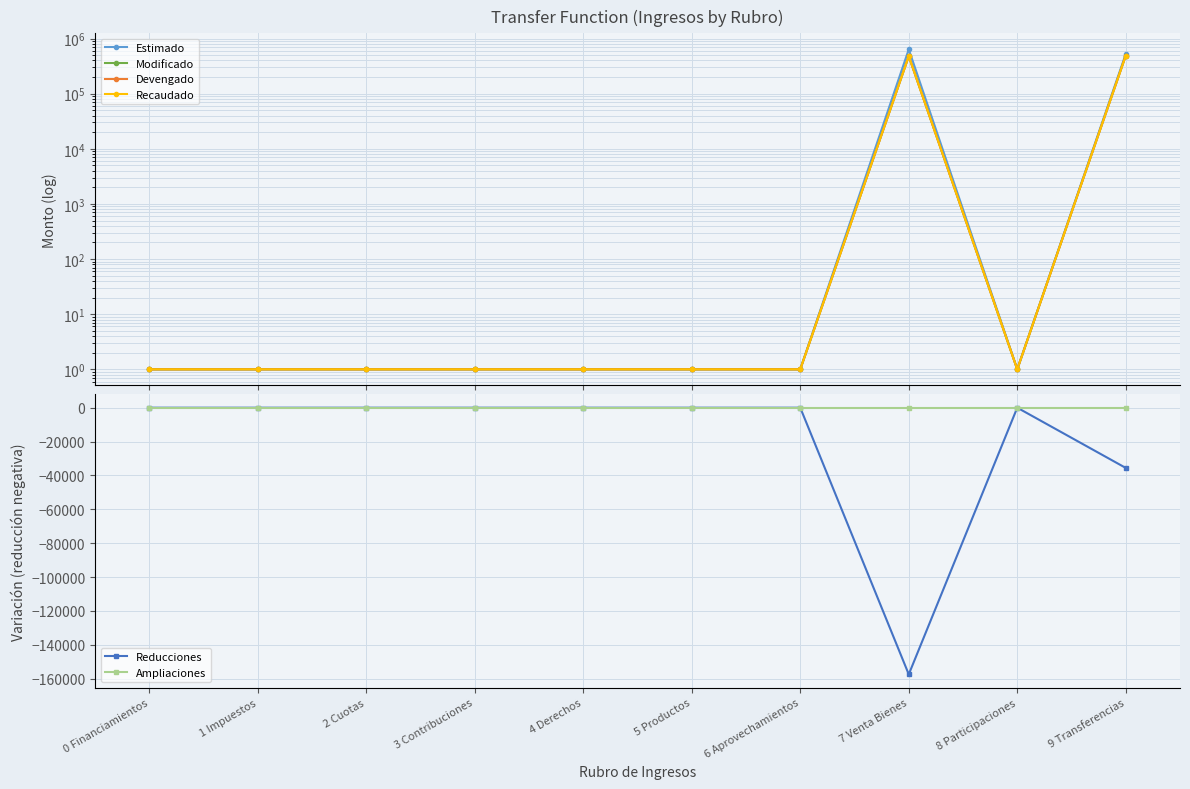

What is the total value across all series at 3 Contribuciones?

4.0